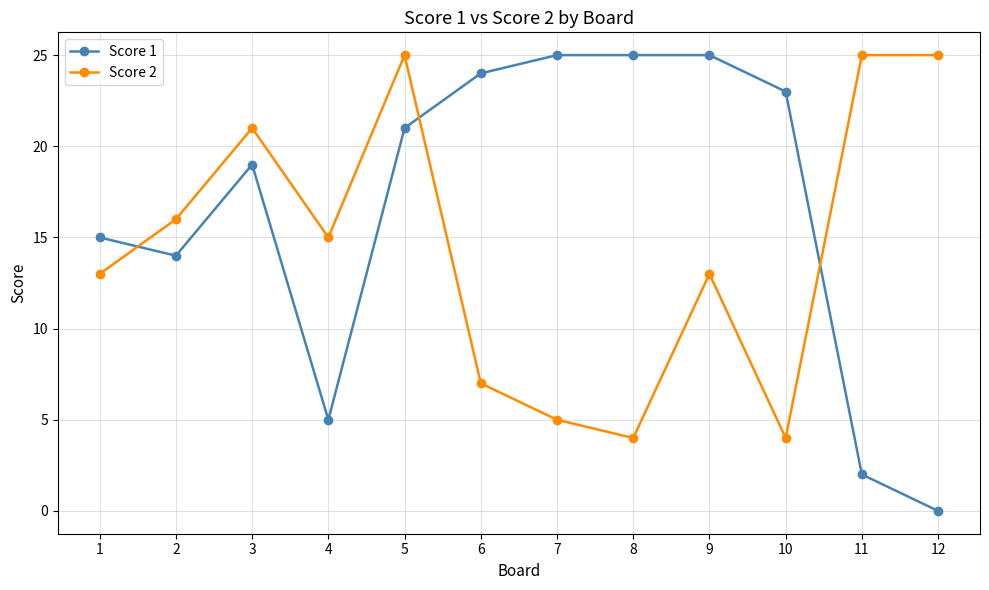

Is it true that Score 1 equals 13 at 9?

False